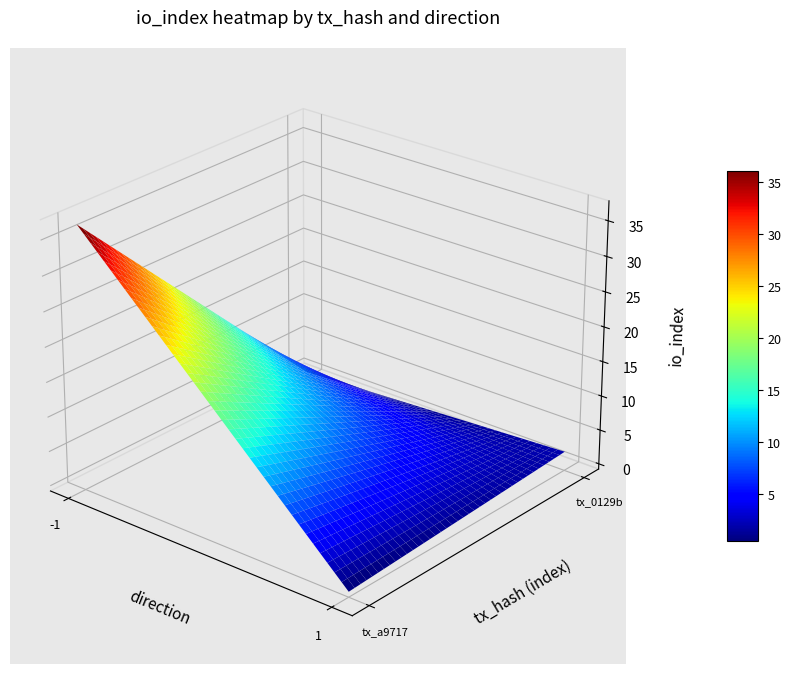

How many categories are shown in the chart?

2